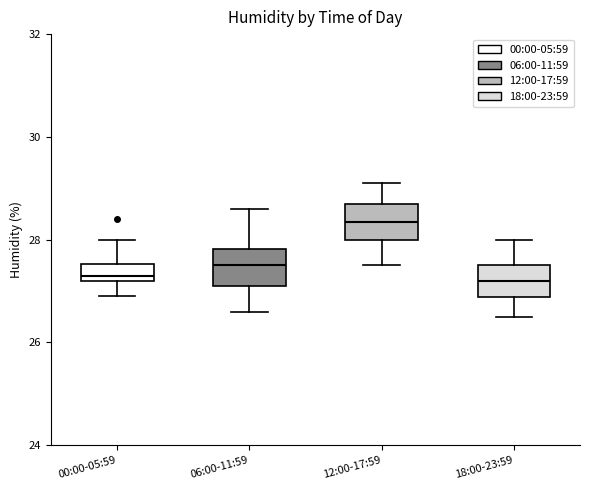

Reading left to right, read every box against the y-axis: the position of its median line, the range the box covers, and the ends of its whiskers. The values are not printed on the chart, so give them approximately, as read against the axis.

00:00-05:59: median 27.4, box 27.2 to 27.6, whiskers 27.0 to 28.0
06:00-11:59: median 27.6, box 27.2 to 27.8, whiskers 26.6 to 28.6
12:00-17:59: median 28.4, box 28.0 to 28.8, whiskers 27.6 to 29.2
18:00-23:59: median 27.2, box 26.8 to 27.6, whiskers 26.6 to 28.0